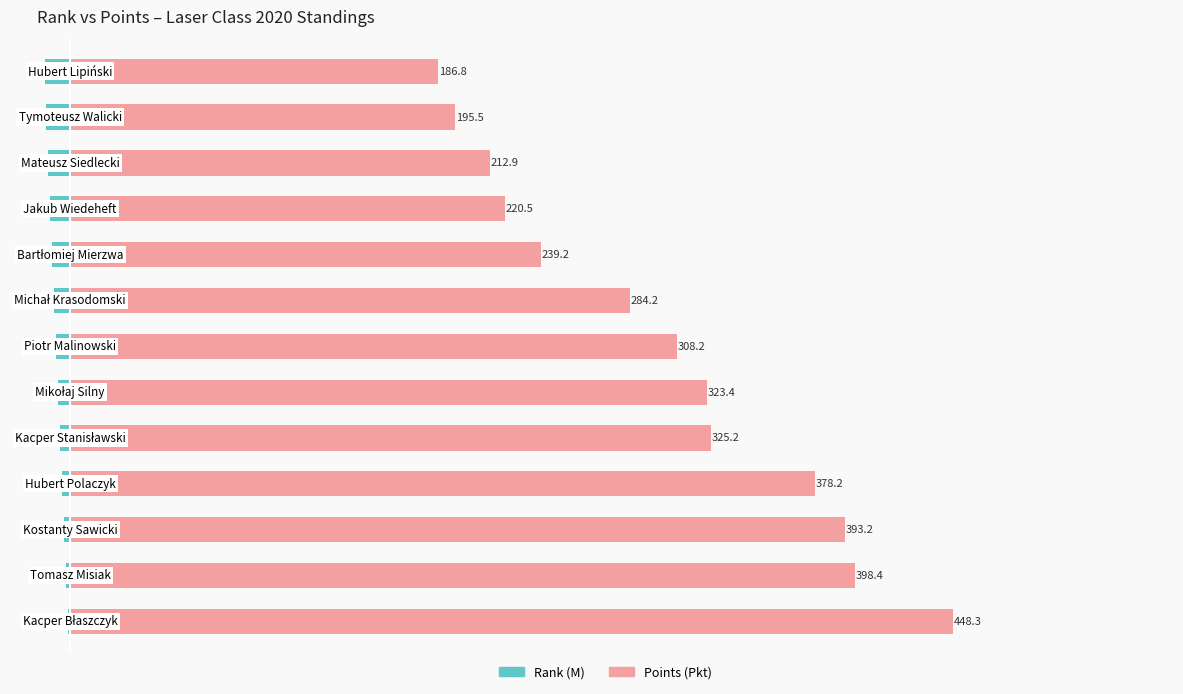

Between 1 and 2, which series saw the biggest shift?

Points (Pkt)